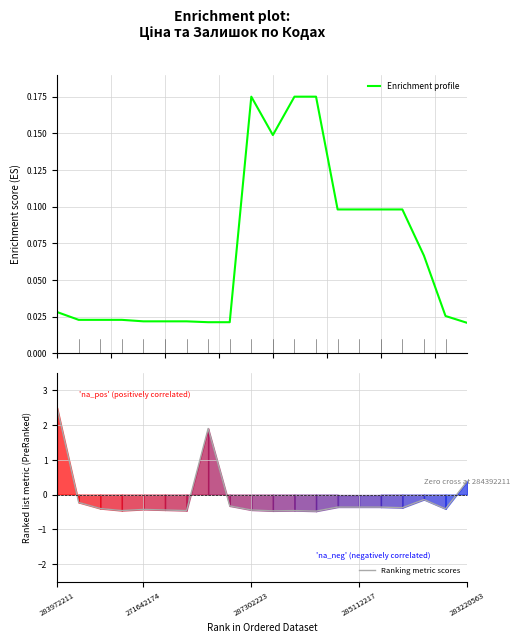

At how many categories does at least one series exceed 0?

20